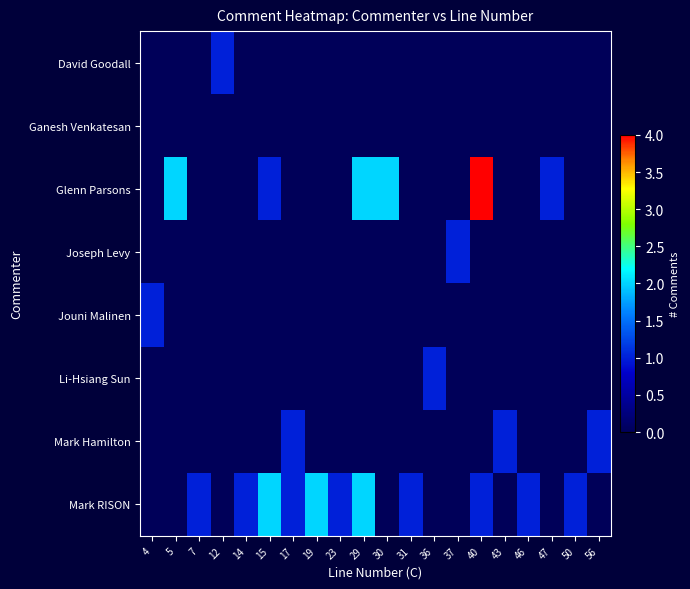

Reading left to right, what are all the values shown in this chart?

David Goodall: 4=0	5=0	7=0	12=1	14=0	15=0	17=0	19=0	23=0	29=0	30=0	31=0	36=0	37=0	40=0	43=0	46=0	47=0	50=0	56=0
Ganesh Venkatesan: 4=0	5=0	7=0	12=0	14=0	15=0	17=0	19=0	23=0	29=0	30=0	31=0	36=0	37=0	40=0	43=0	46=0	47=0	50=0	56=0
Glenn Parsons: 4=0	5=2	7=0	12=0	14=0	15=1	17=0	19=0	23=0	29=2	30=2	31=0	36=0	37=0	40=4	43=0	46=0	47=1	50=0	56=0
Joseph Levy: 4=0	5=0	7=0	12=0	14=0	15=0	17=0	19=0	23=0	29=0	30=0	31=0	36=0	37=1	40=0	43=0	46=0	47=0	50=0	56=0
Jouni Malinen: 4=1	5=0	7=0	12=0	14=0	15=0	17=0	19=0	23=0	29=0	30=0	31=0	36=0	37=0	40=0	43=0	46=0	47=0	50=0	56=0
Li-Hsiang Sun: 4=0	5=0	7=0	12=0	14=0	15=0	17=0	19=0	23=0	29=0	30=0	31=0	36=1	37=0	40=0	43=0	46=0	47=0	50=0	56=0
Mark Hamilton: 4=0	5=0	7=0	12=0	14=0	15=0	17=1	19=0	23=0	29=0	30=0	31=0	36=0	37=0	40=0	43=1	46=0	47=0	50=0	56=1
Mark RISON: 4=0	5=0	7=1	12=0	14=1	15=2	17=1	19=2	23=1	29=2	30=0	31=1	36=0	37=0	40=1	43=0	46=1	47=0	50=1	56=0